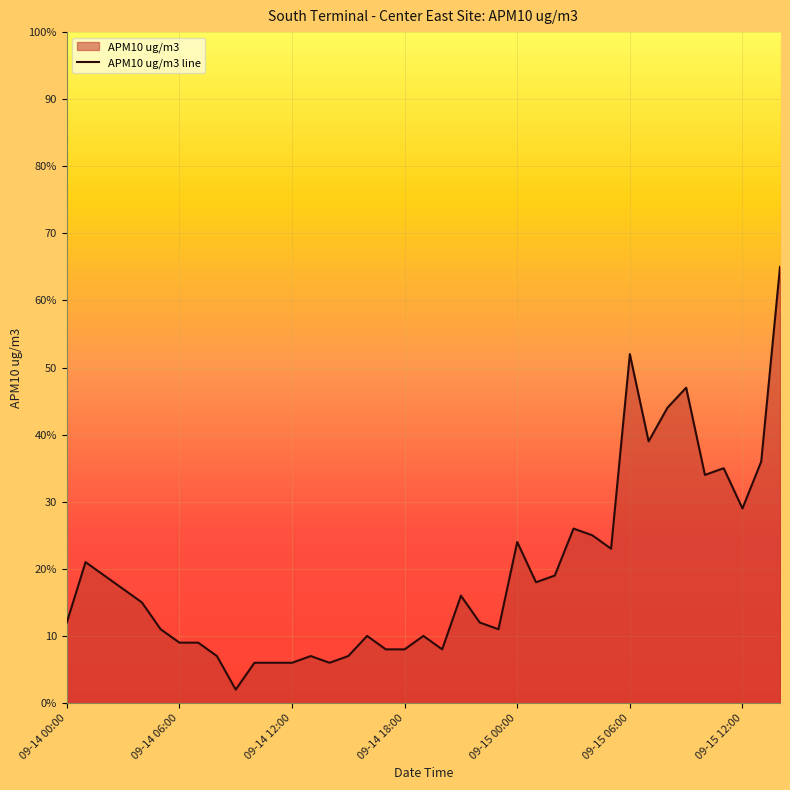

What is the difference between the maximum and second lowest values?

59